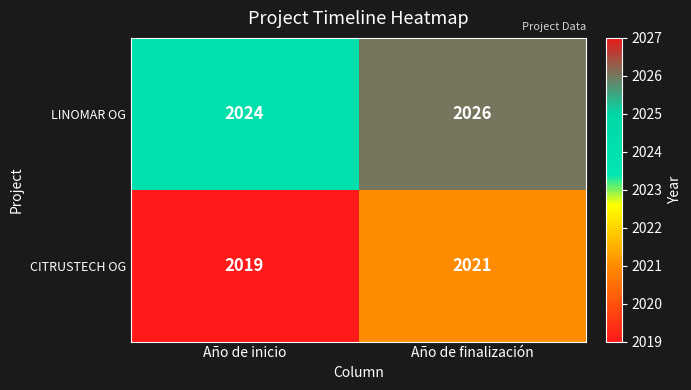

Read the LINOMAR OG value at Año de inicio.

2024